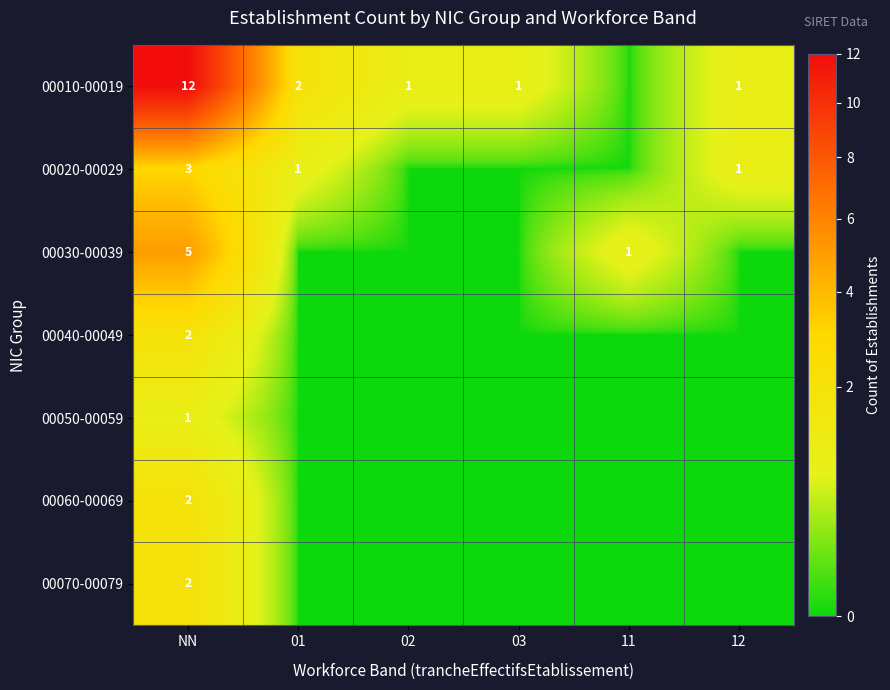

The 00040-00049 series shows 2 at NN. True or false?

True